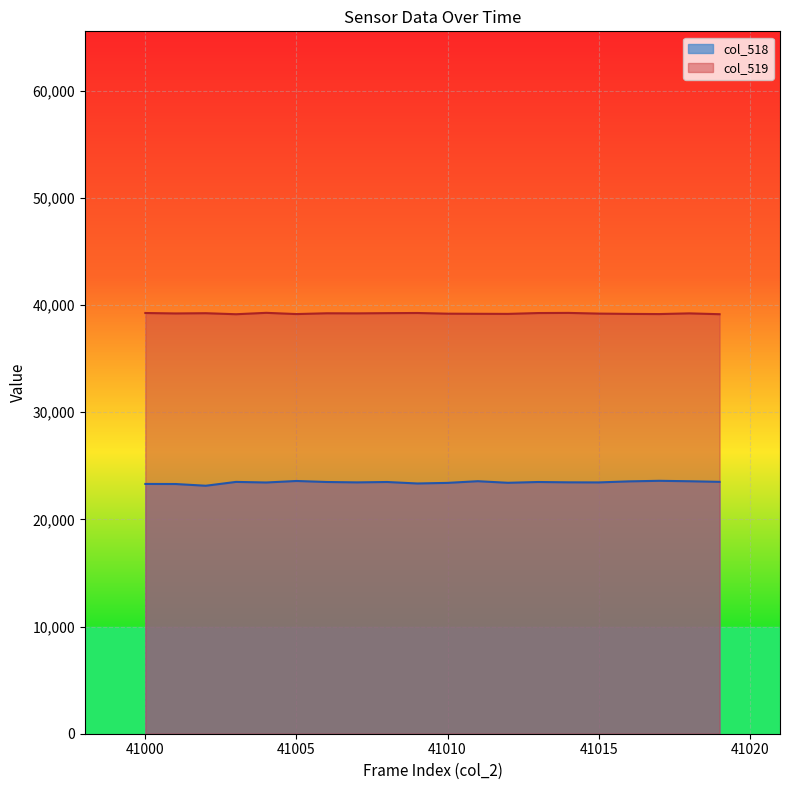

Which series has the largest total across all categories?

col_519